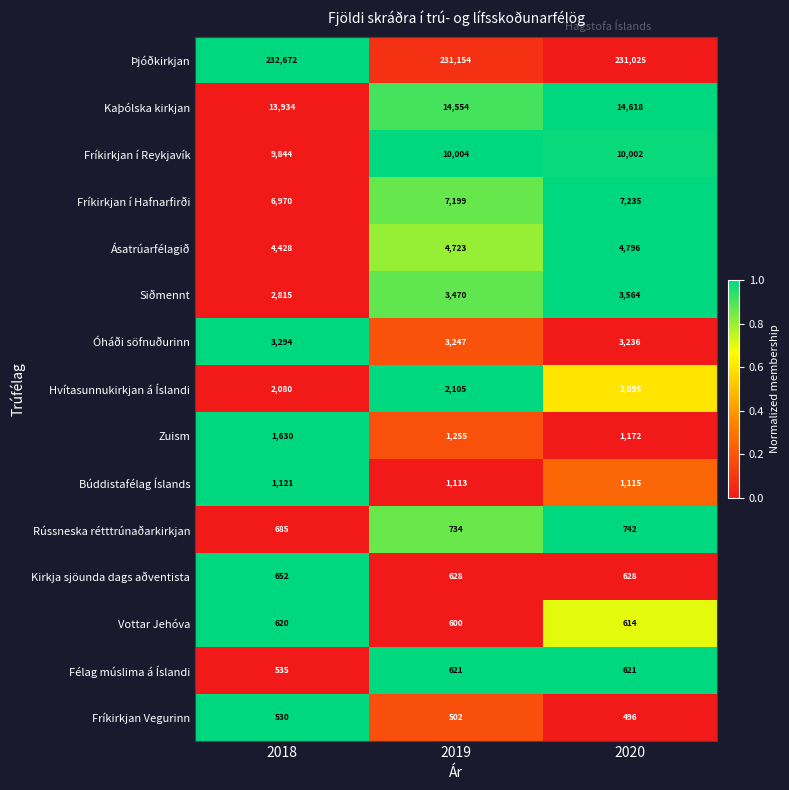

What is the sum of the Kirkja sjöunda dags aðventista values at 2020 and 2018?

1280